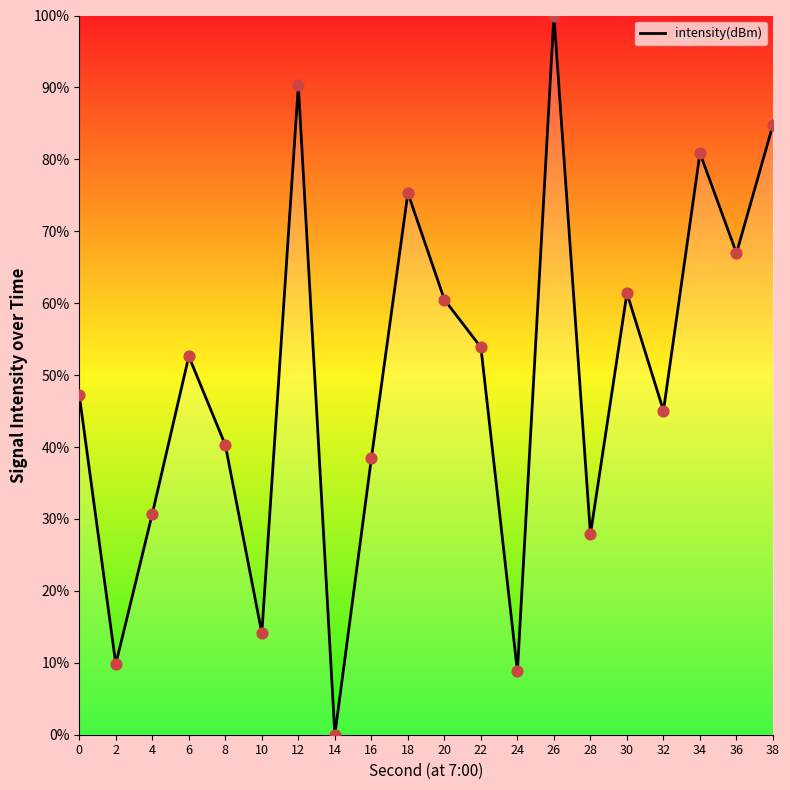

What is the ratio of the value at 18 to the value at 16?

2.0